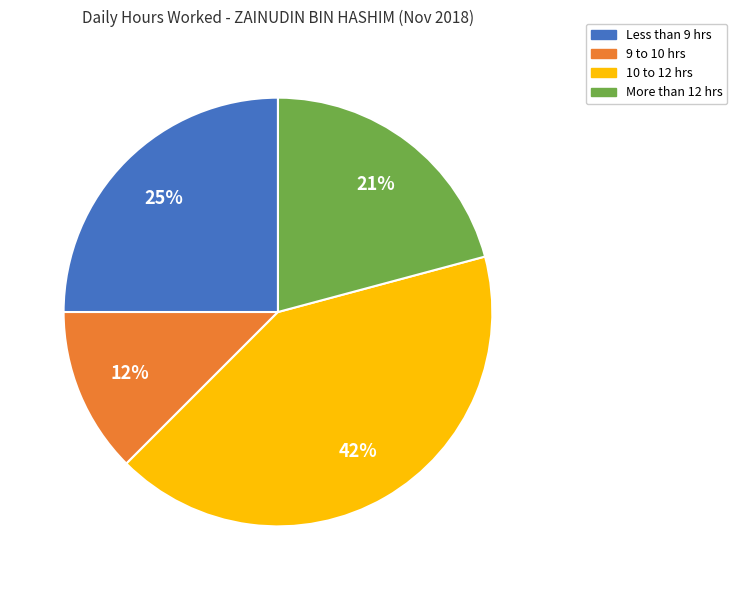

Rank the categories by value from lowest to highest.

9 to 10 hrs, More than 12 hrs, Less than 9 hrs, 10 to 12 hrs